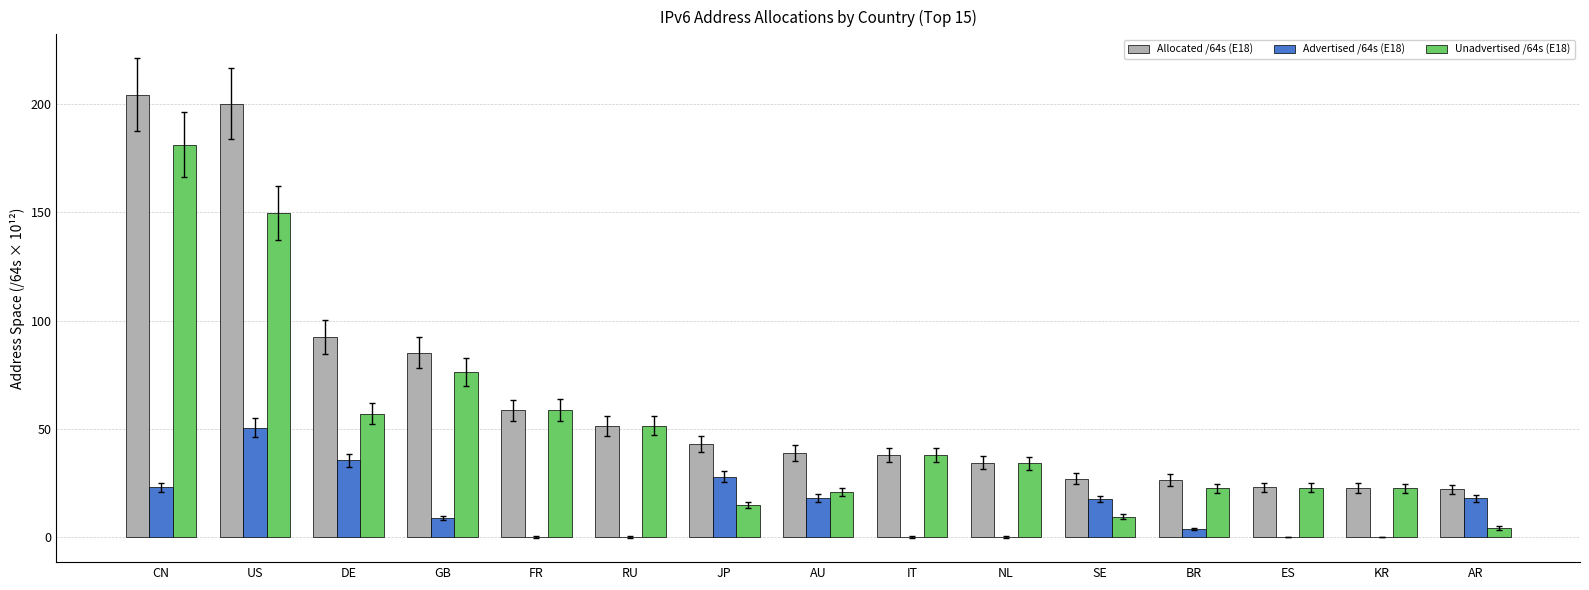

At which category is the sum across all series the highest?

CN